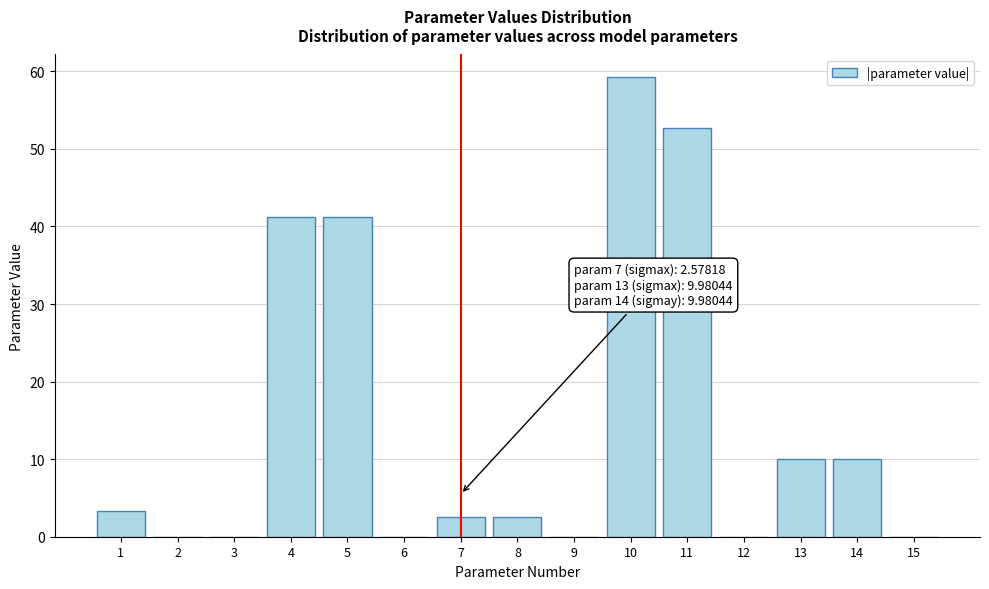

What is the maximum value shown in the chart?

59.2